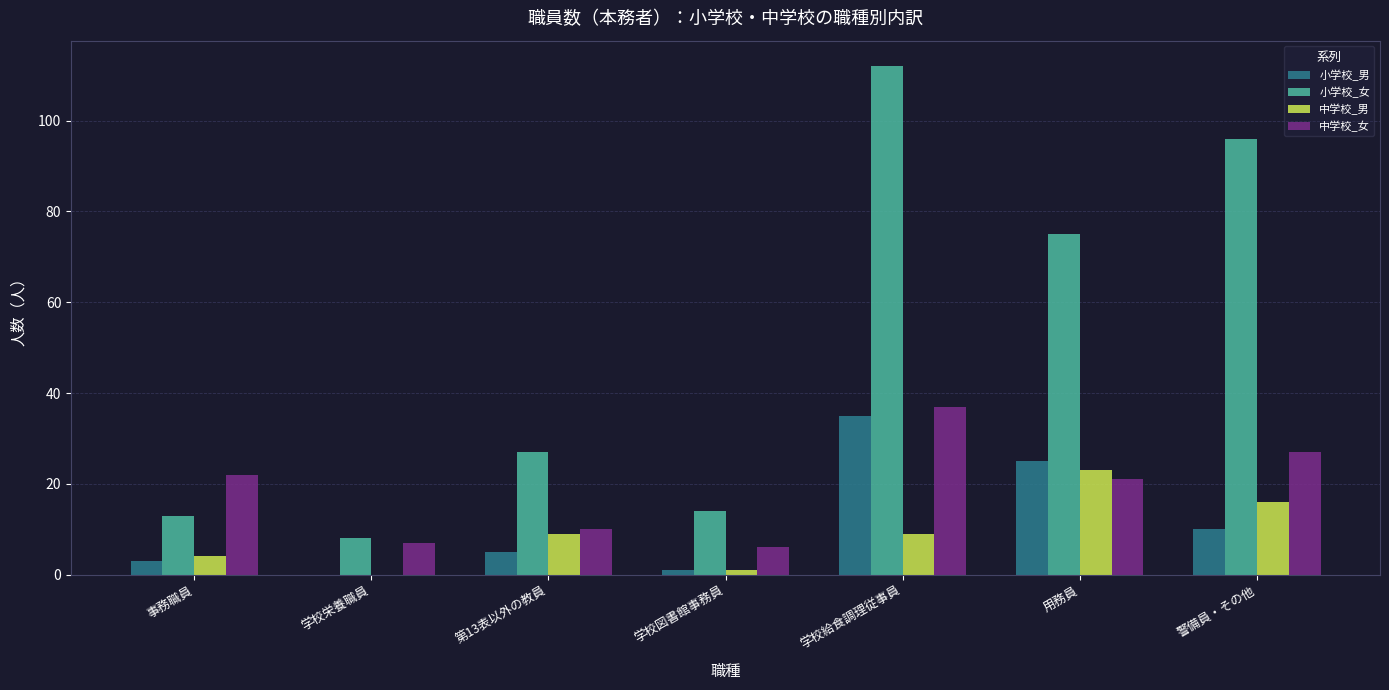

True or false: 中学校_男 has a value of 16 at 警備員・その他.

True